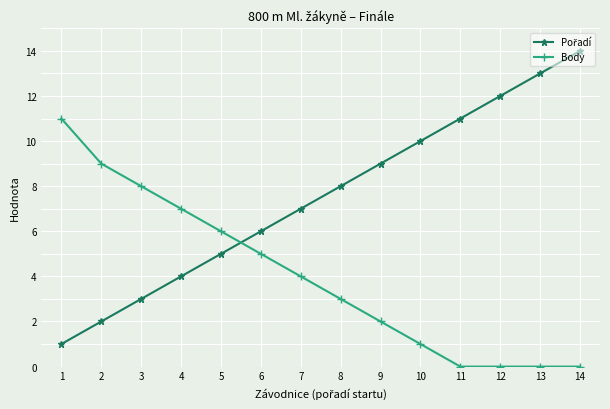

How many data points in Body are less than 4?

7